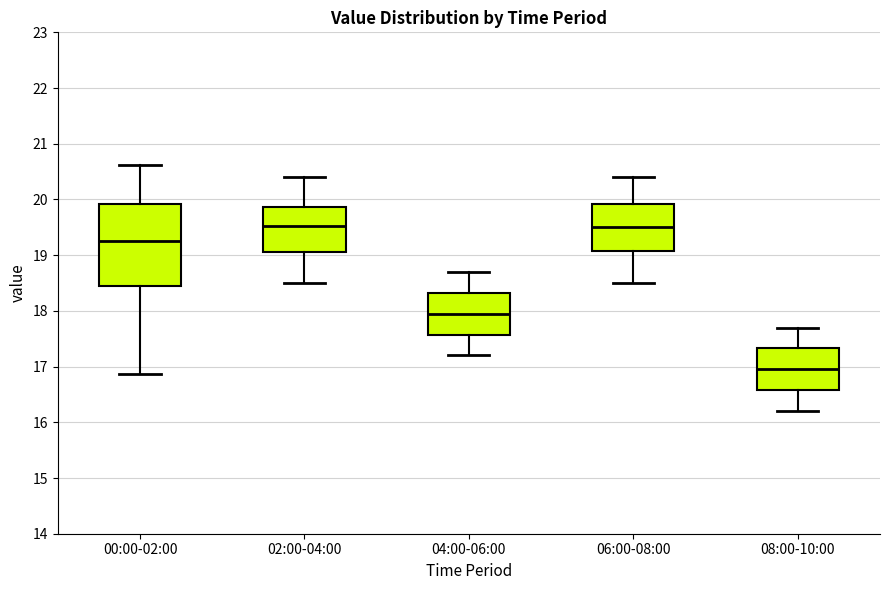

Comparing the boxes themselves (not the whiskers), which one is the tallest?

00:00-02:00